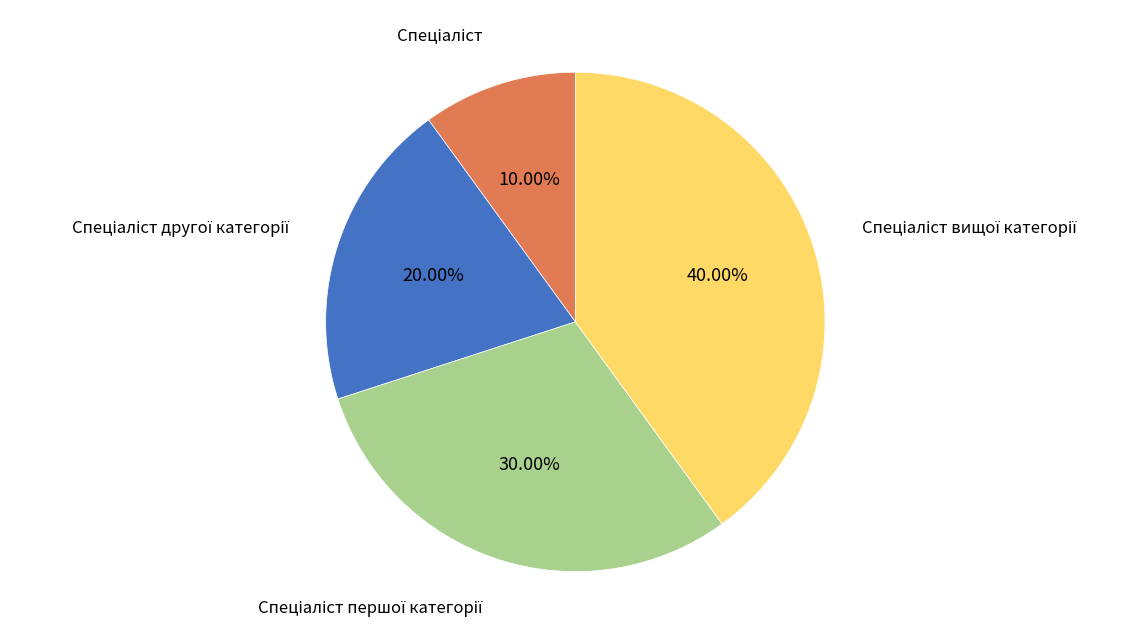

Is there a majority slice in this chart?

No